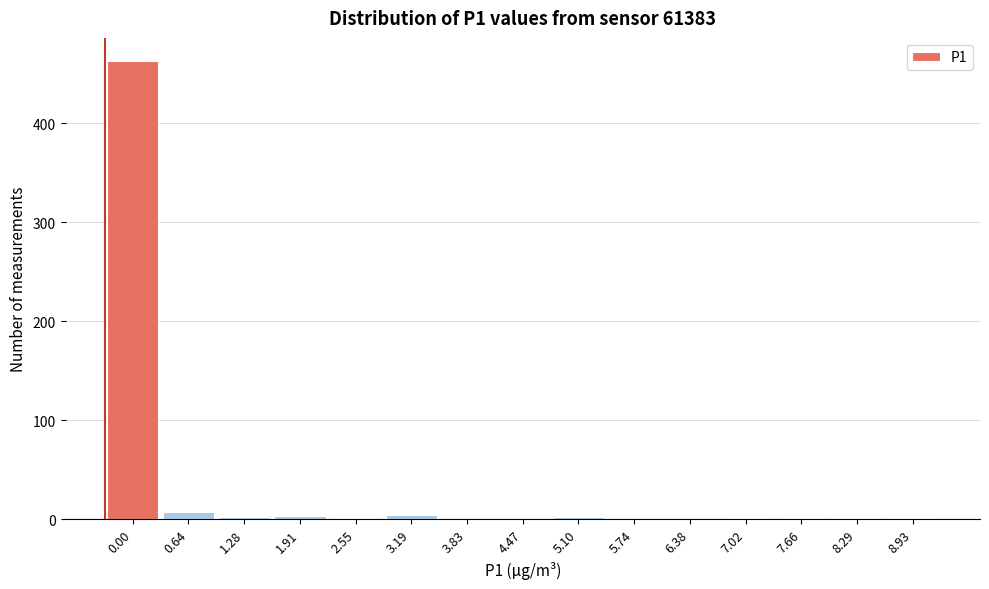

What is the sum of all values?

486